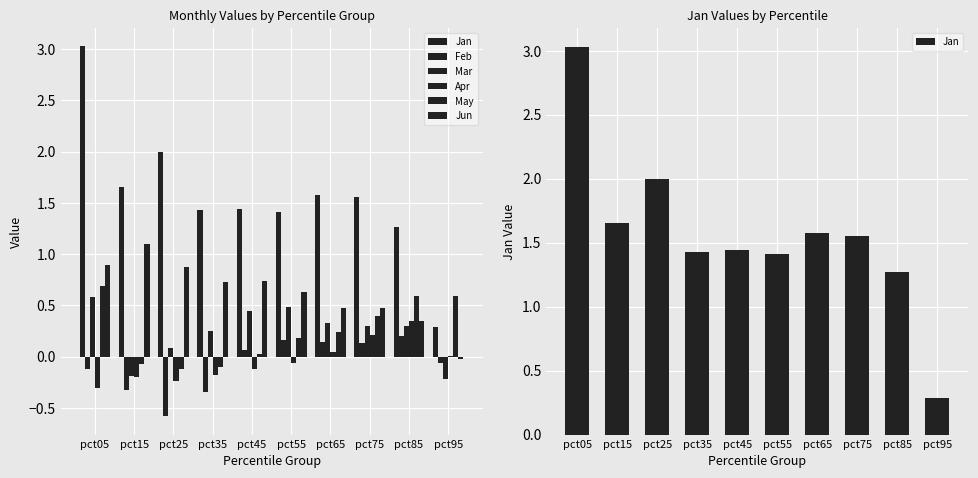

At which category is the sum across all series the highest?

pct05